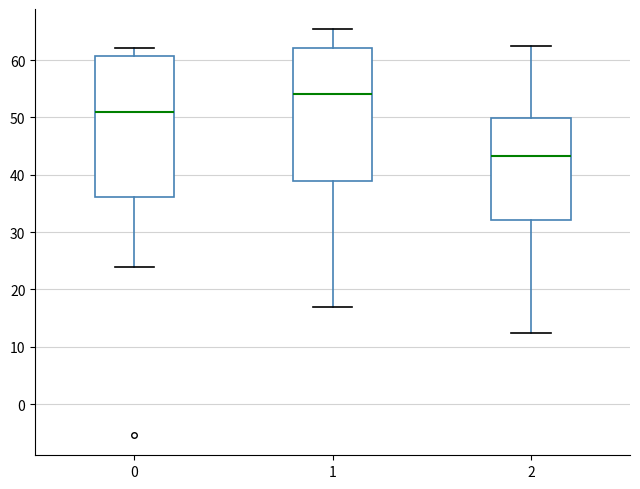

Reading left to right, transcribe this box plot: for each box, give where its median line is, the range the box spans, and where its two whiskers end, as read against the y-axis. The values are not printed on the chart, so give them approximately, as read against the axis.

0: median 51, box 36 to 61, whiskers 24 to 62
1: median 54, box 39 to 62, whiskers 17 to 65
2: median 43, box 32 to 50, whiskers 12 to 62